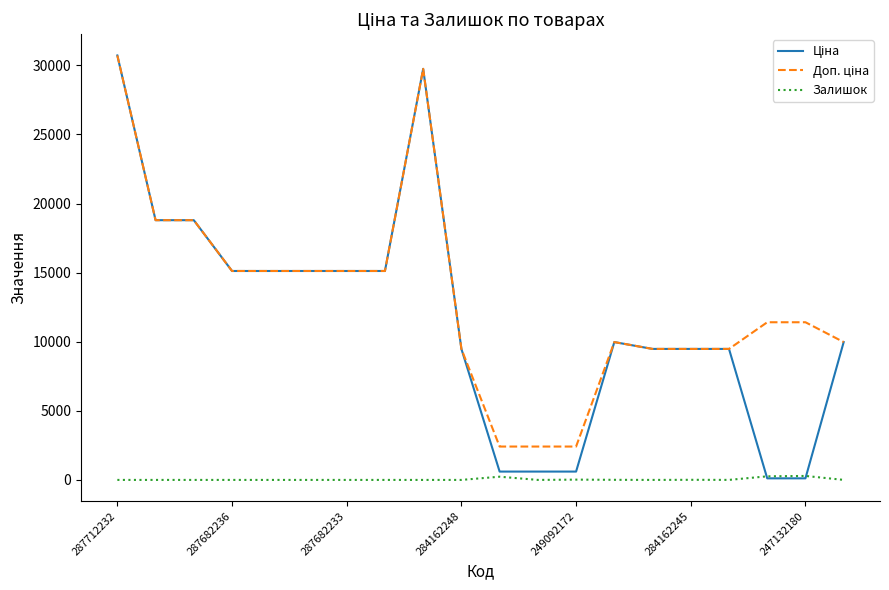

What is the maximum value shown in the chart?

30717.1